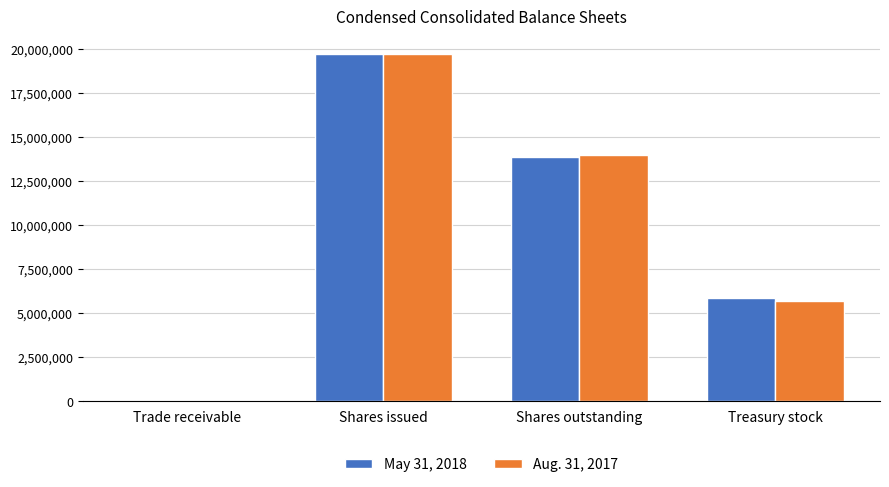

How many series are shown in this chart?

2